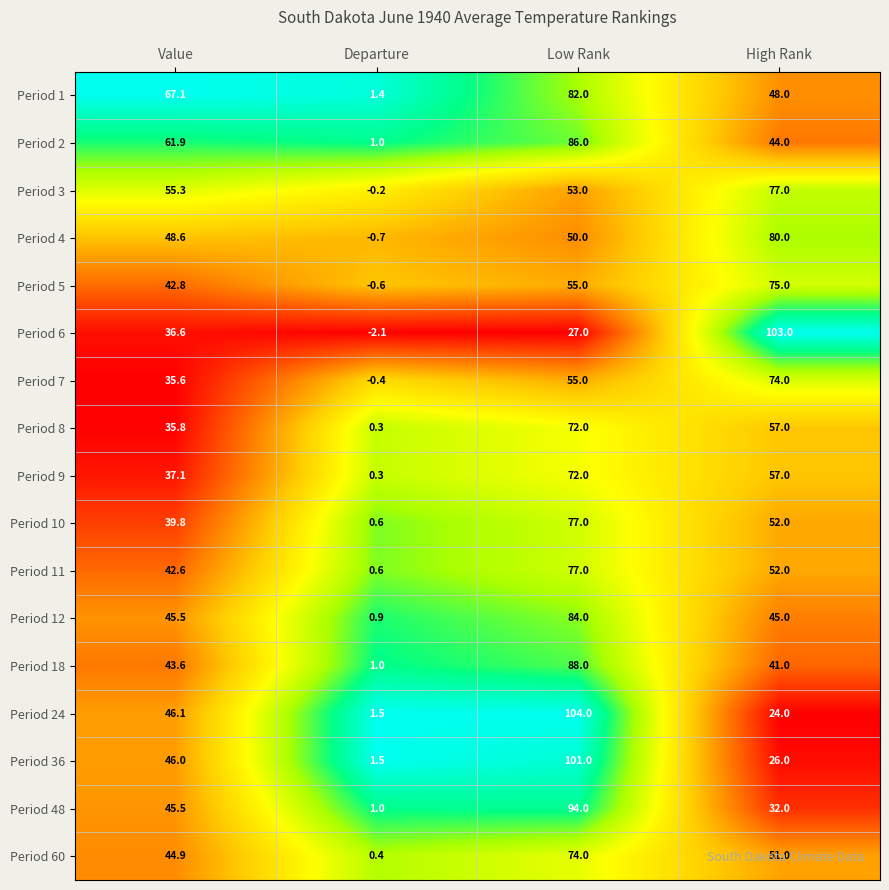

The value of Period 7 at Departure is -0.4. True or false?

True